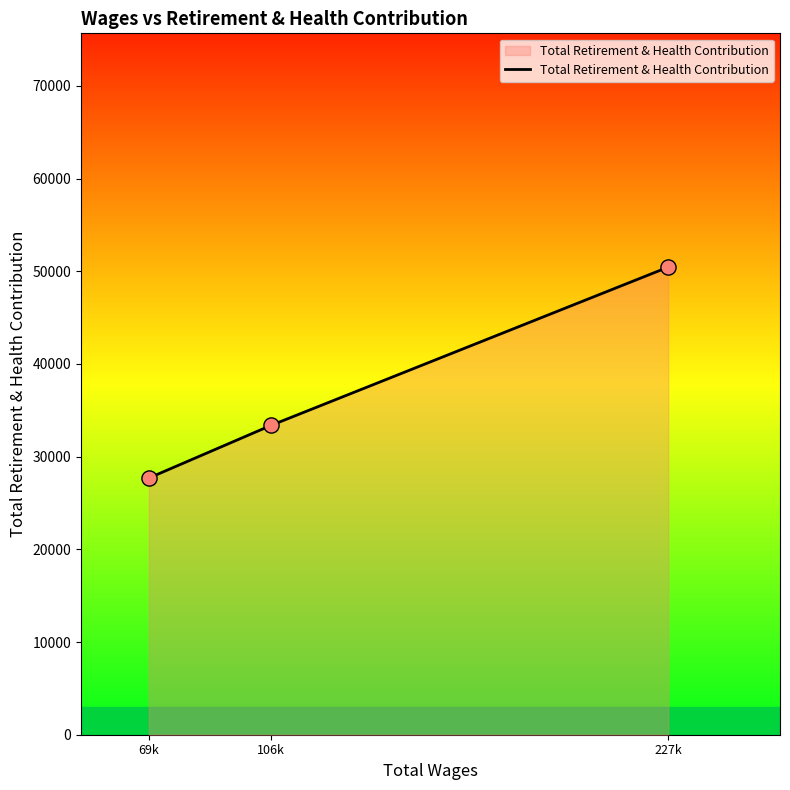

Approximately how many times larger is the value at 69k compared to 227k?

0.5